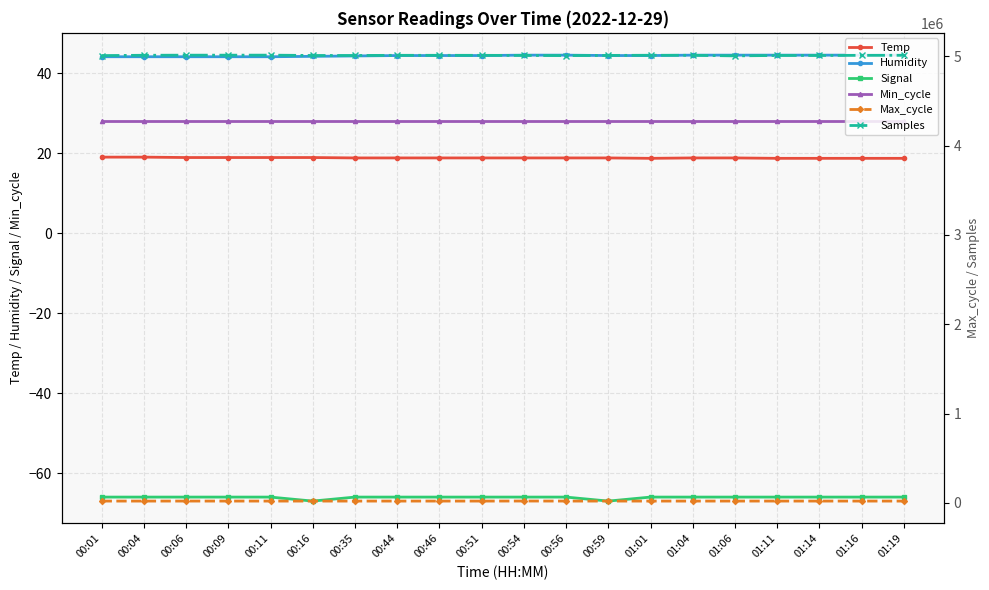

True or false: Signal and Max_cycle cross at least once.

False